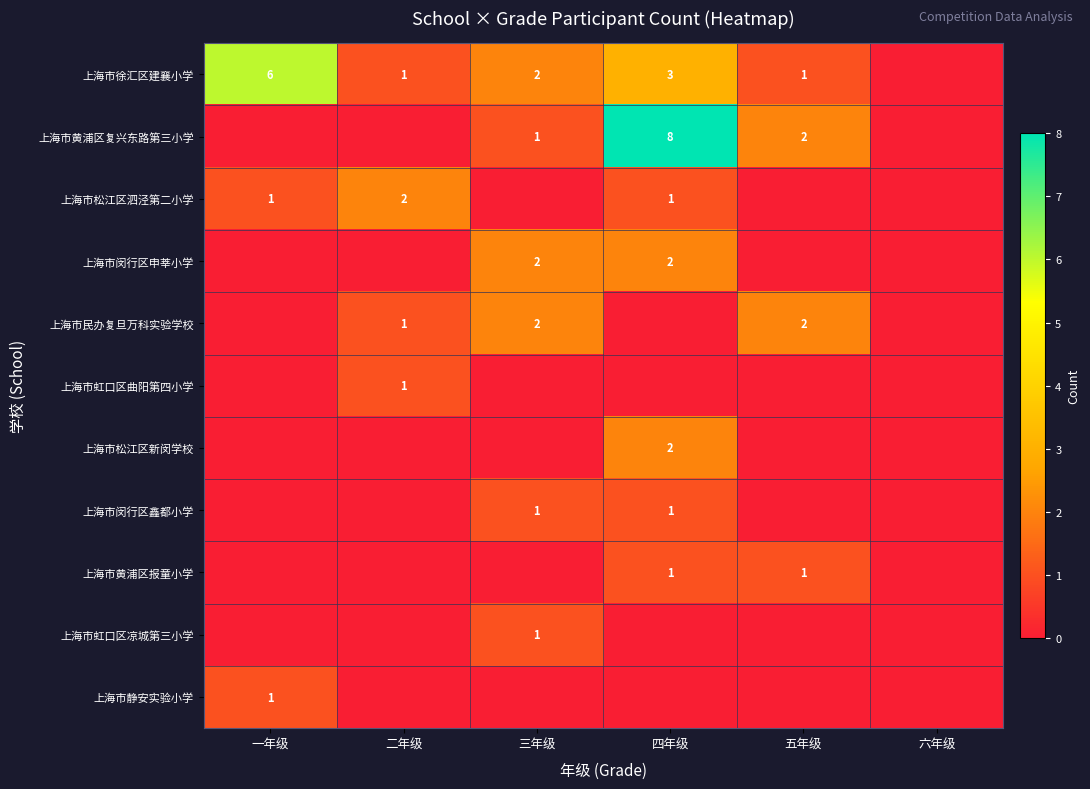

What is the sum of the 上海市徐汇区建襄小学 values at 三年级 and 四年级?

5